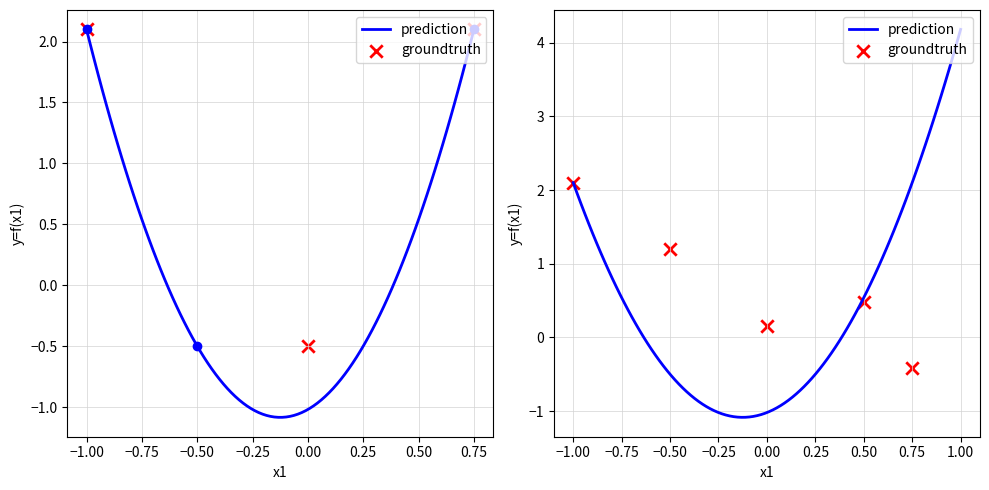

Which series reaches the minimum Y coordinate?

prediction